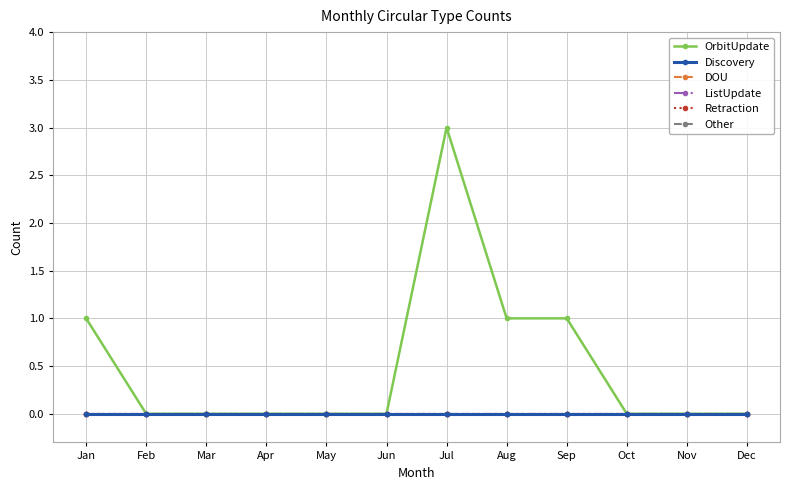

Is this an area chart (filled region under the line)?

No